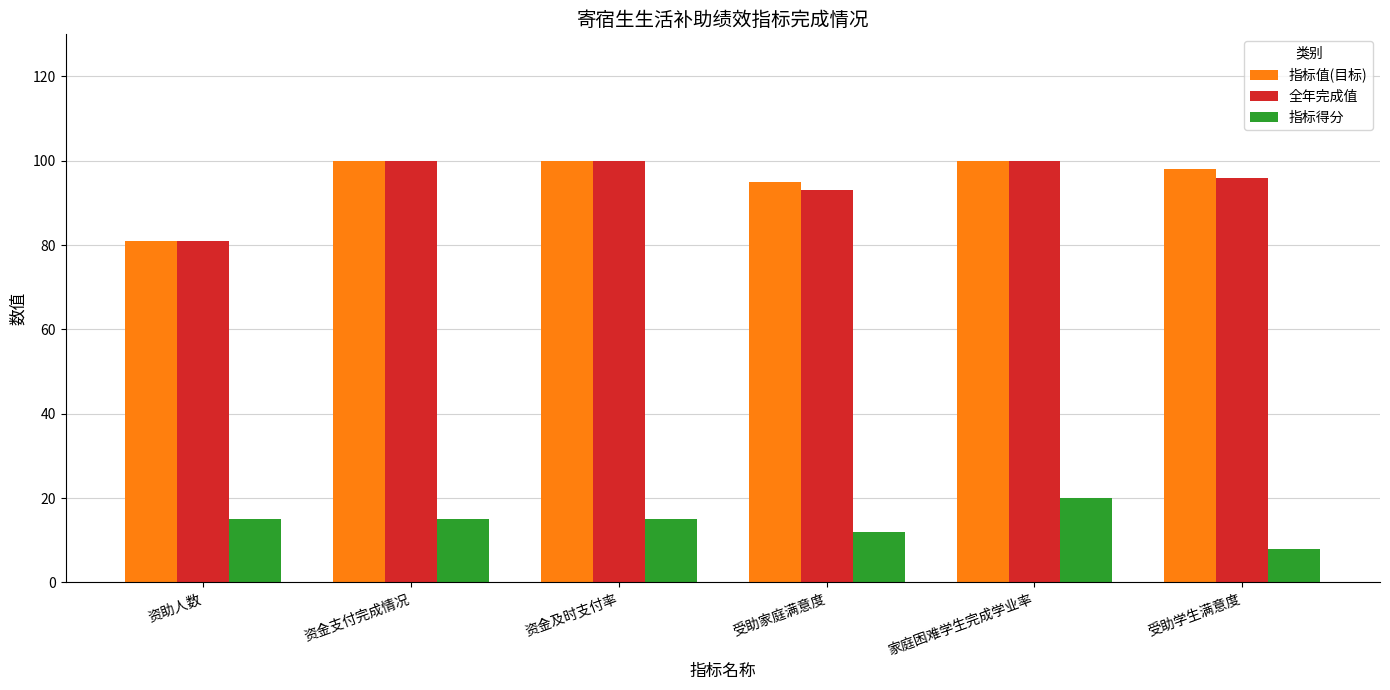

True or false: 指标得分 has a value of 21.1 at 资助人数.

False